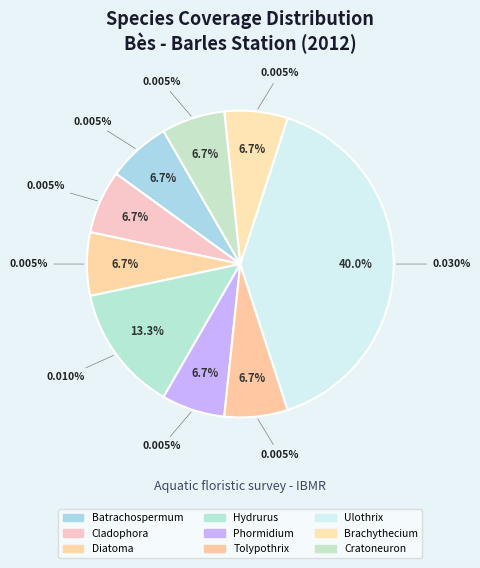

What portion of the pie excludes Cratoneuron filicinum?

93.3%